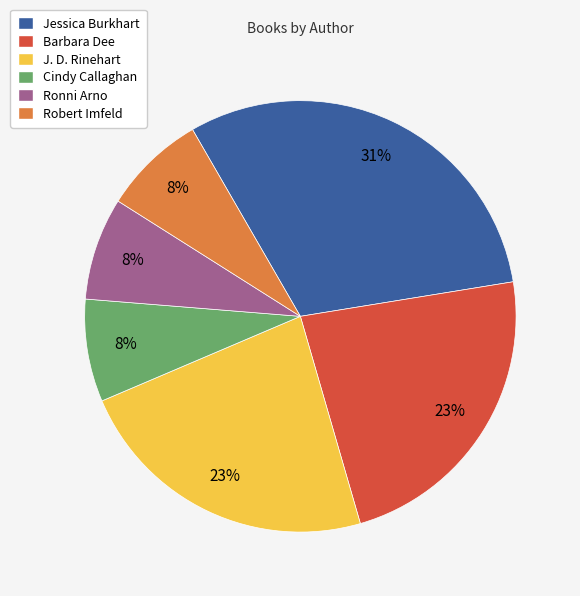

To the nearest percent, what is the difference between the largest and smallest slice percentages?

23%